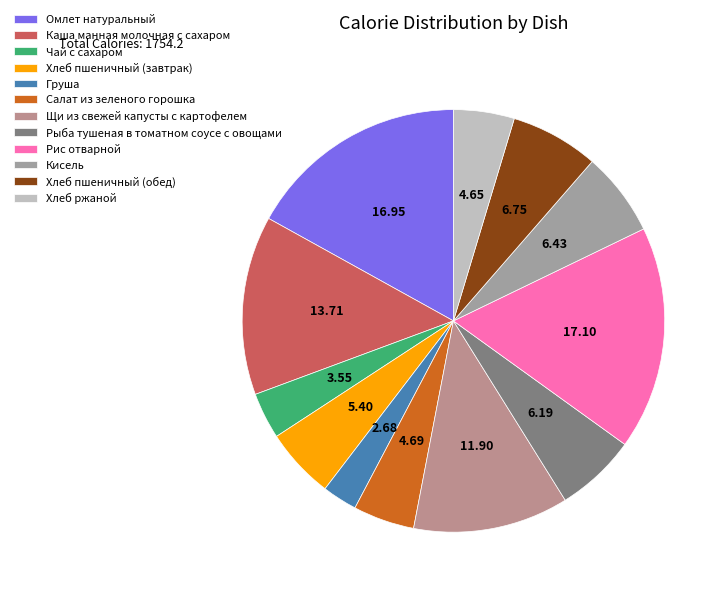

What is the ratio of the value at Кисель to the value at Каша манная молочная с сахаром?

0.5